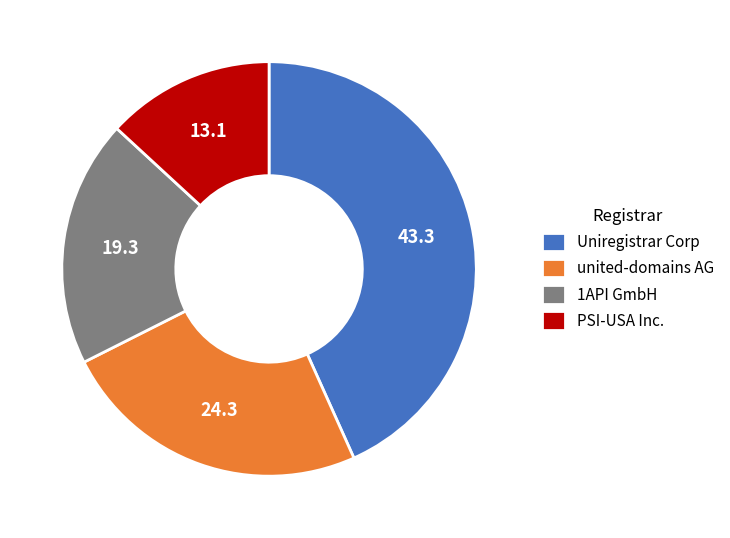

Does PSI-USA Inc. represent more than half of the total?

No